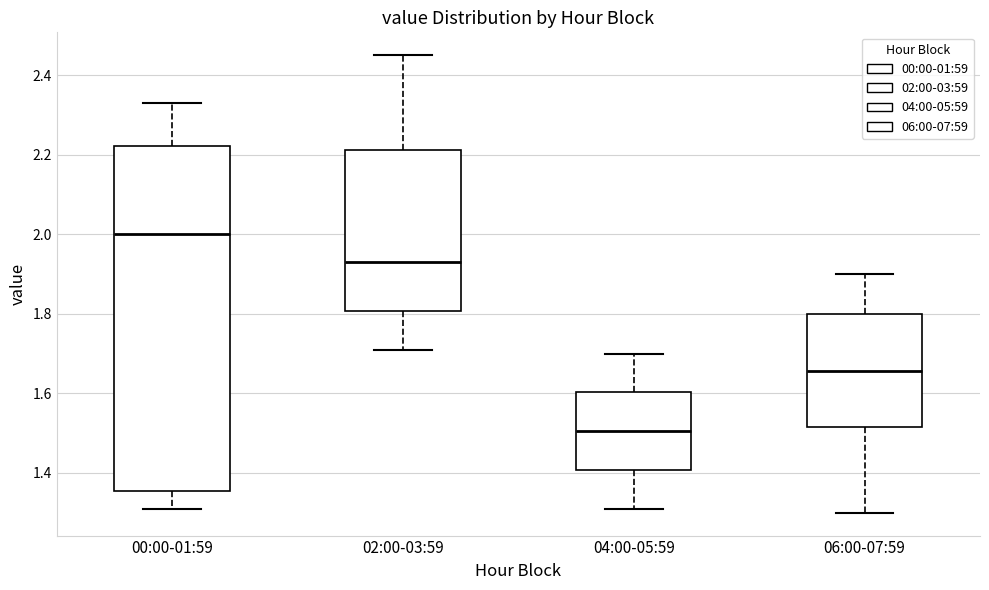

Reading left to right, transcribe this box plot: for each box, give where its median line is, the range the box spans, and where its two whiskers end, as read against the y-axis. The values are not printed on the chart, so give them approximately, as read against the axis.

00:00-01:59: median 2.00, box 1.36 to 2.22, whiskers 1.32 to 2.34
02:00-03:59: median 1.94, box 1.80 to 2.22, whiskers 1.72 to 2.46
04:00-05:59: median 1.50, box 1.40 to 1.60, whiskers 1.32 to 1.70
06:00-07:59: median 1.66, box 1.52 to 1.80, whiskers 1.30 to 1.90